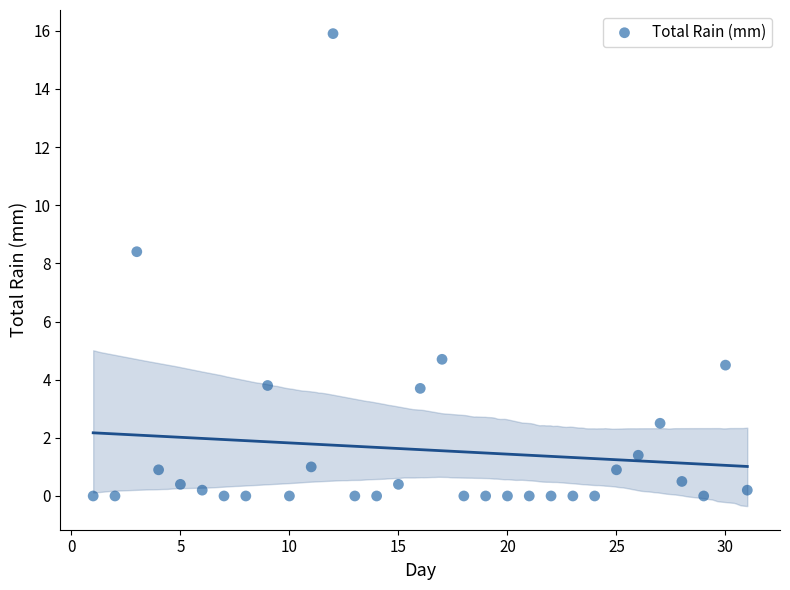

What is the range of Y values (max minus min)?

15.9